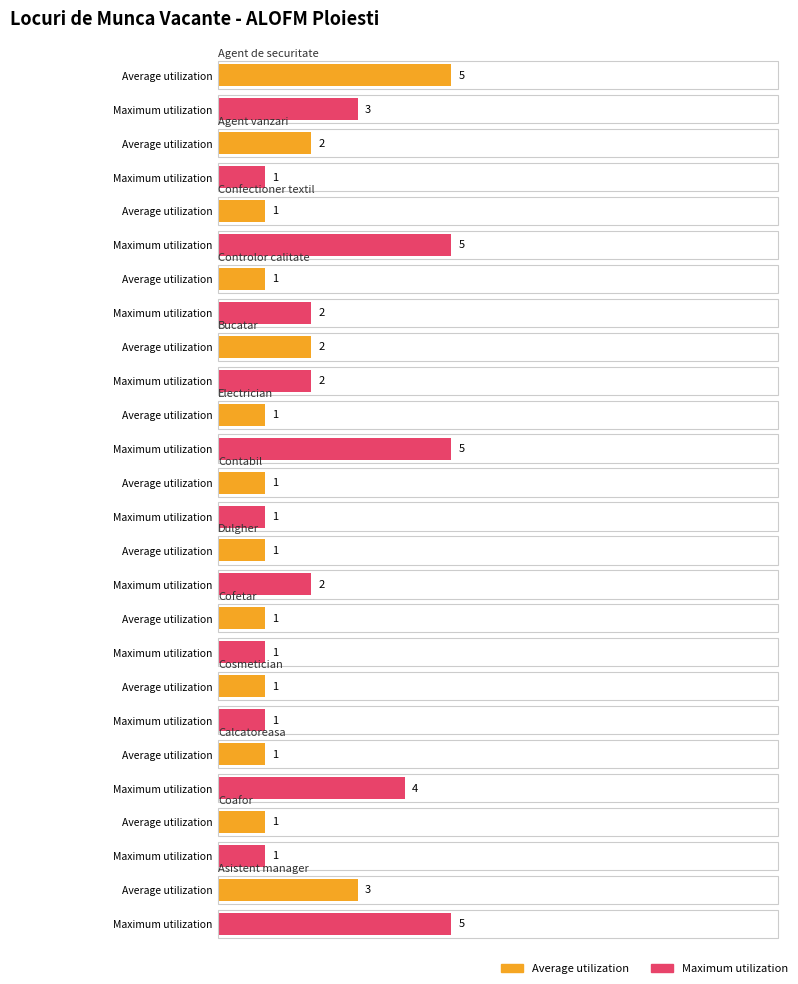

Which series has the largest range (max minus min)?

Average utilization